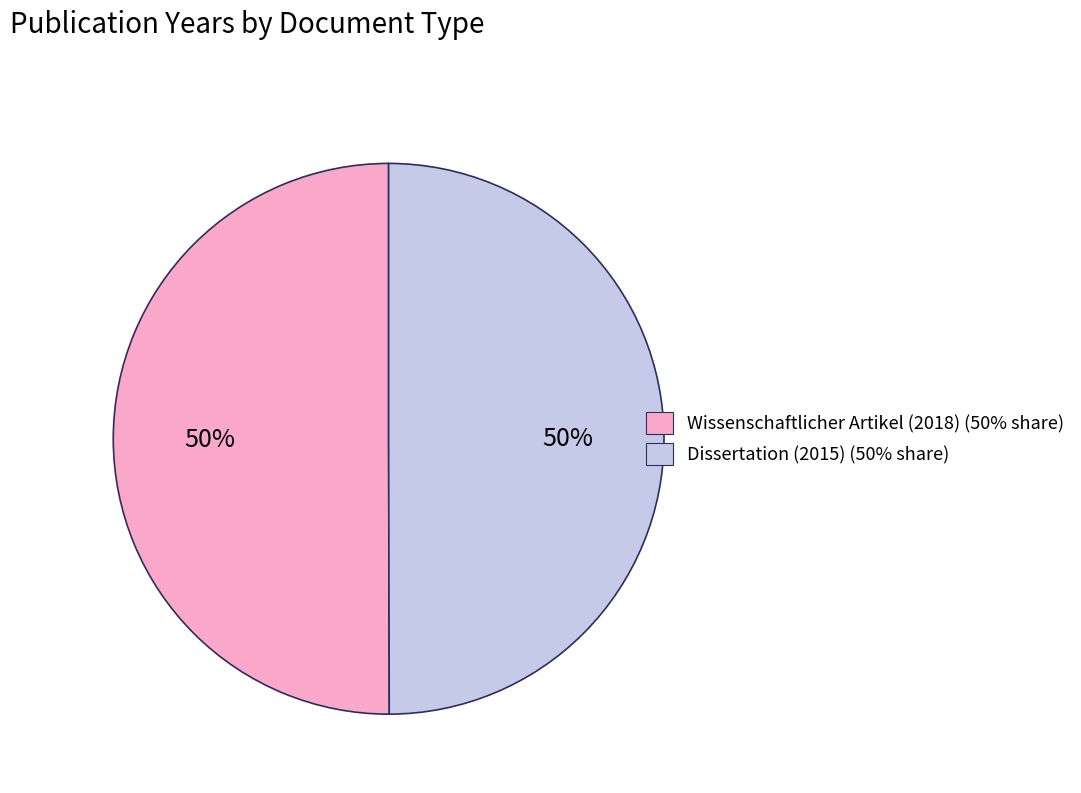

Do Dissertation (2015) and Wissenschaftlicher Artikel (2018) together represent more than half of the pie?

Yes